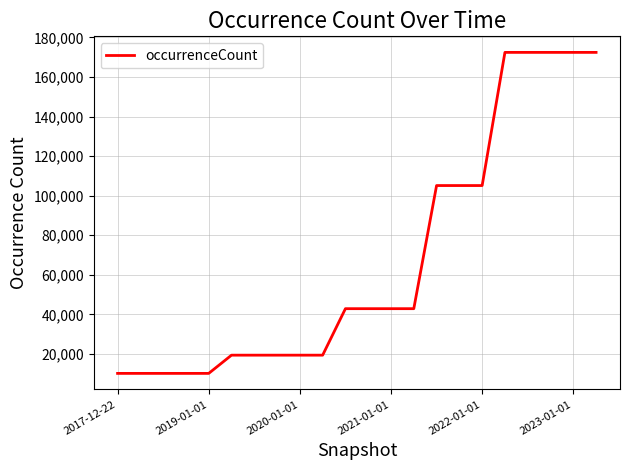

What is the difference between the maximum and minimum values?

162240